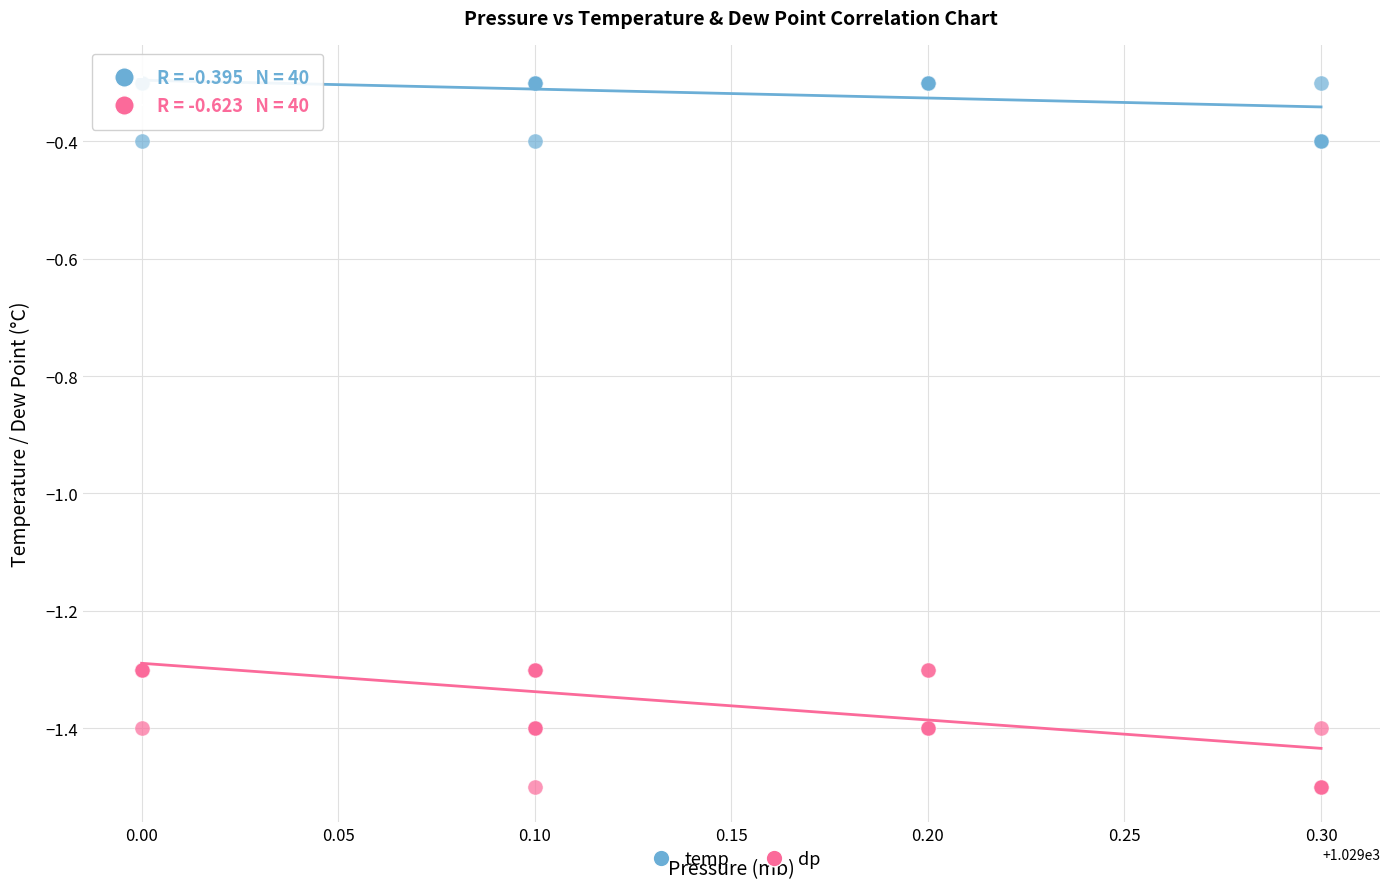

What is the X range (max minus min) for the scatter plot?

0.3